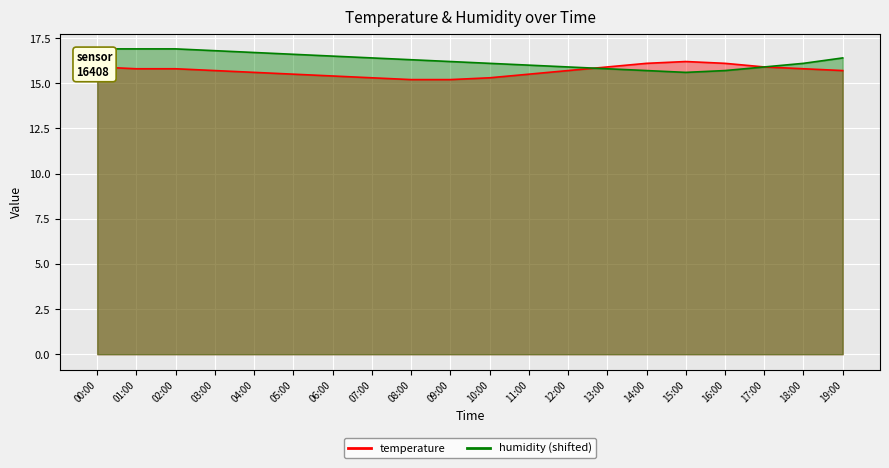

Which series has the largest total across all categories?

humidity